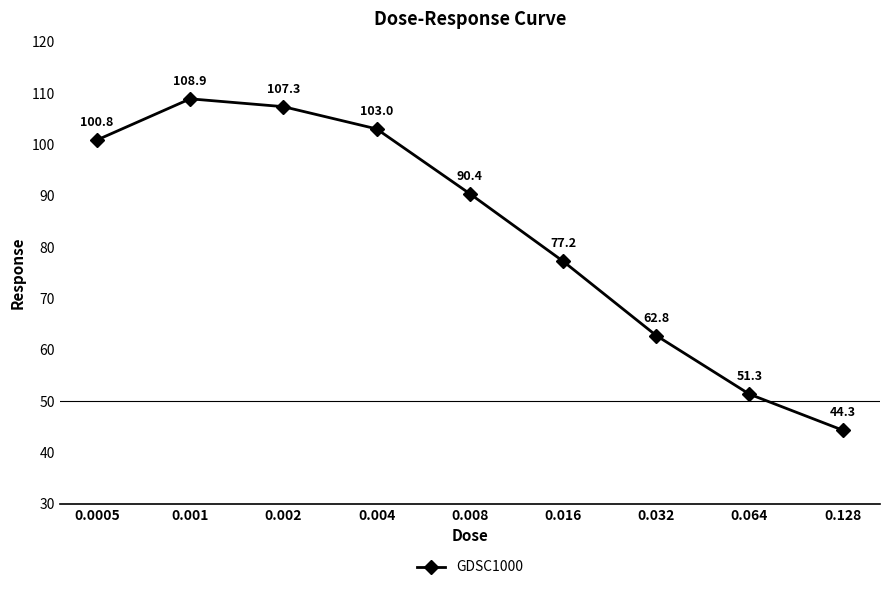

What is the greatest value displayed?

108.9